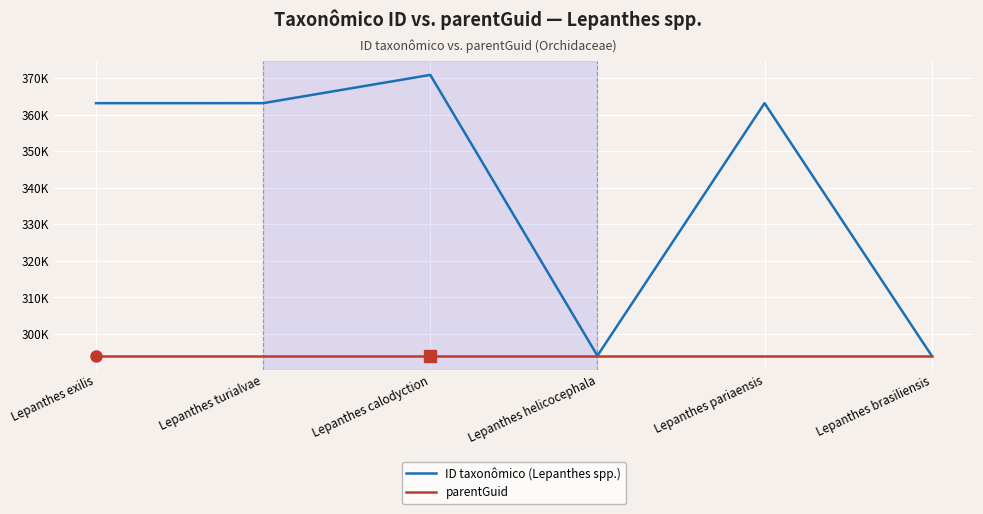

True or false: ID taxonômico (Lepanthes spp.) and parentGuid intersect in this chart.

False